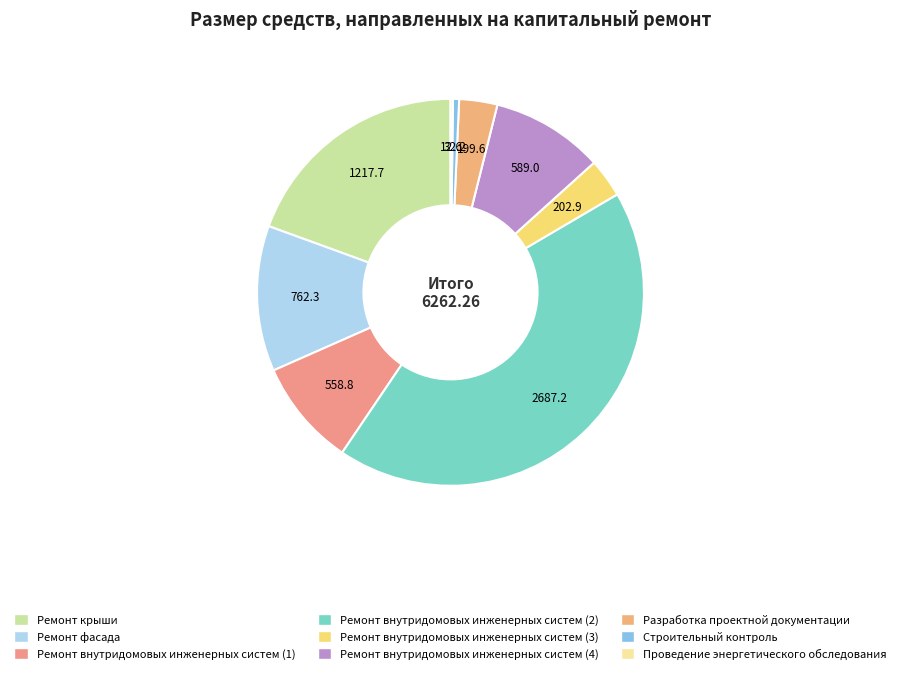

To the nearest percent, what portion does Ремонт крыши represent?

19%